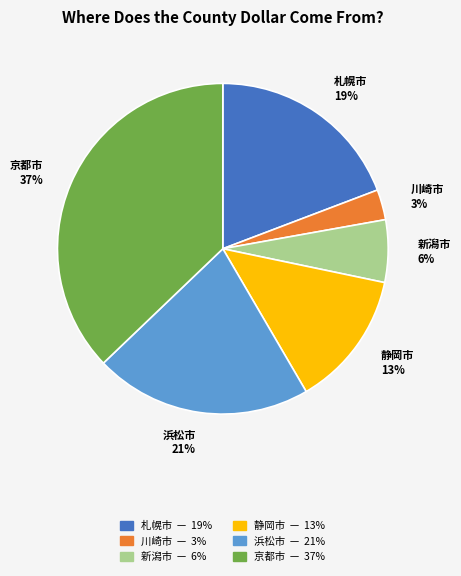

How many slices are in this pie chart?

6